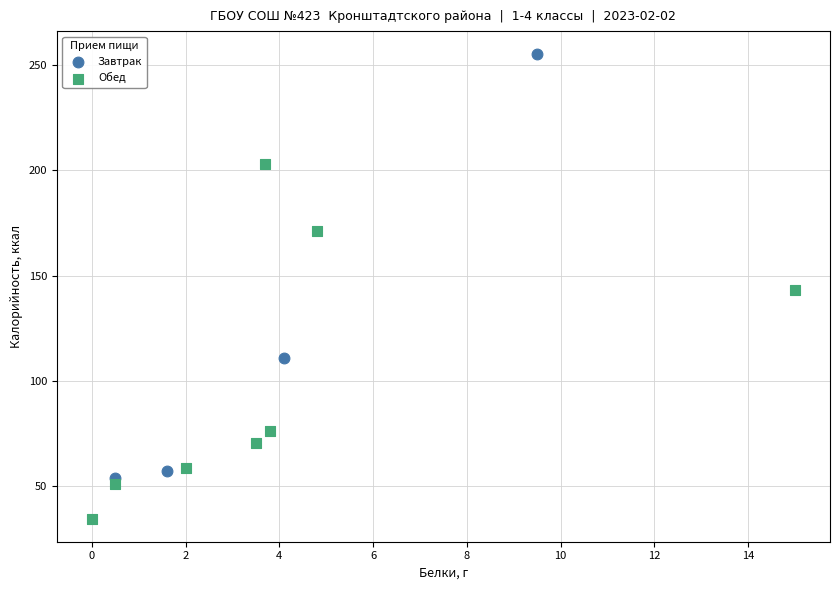

Which series contains the lowest Y value?

Обед